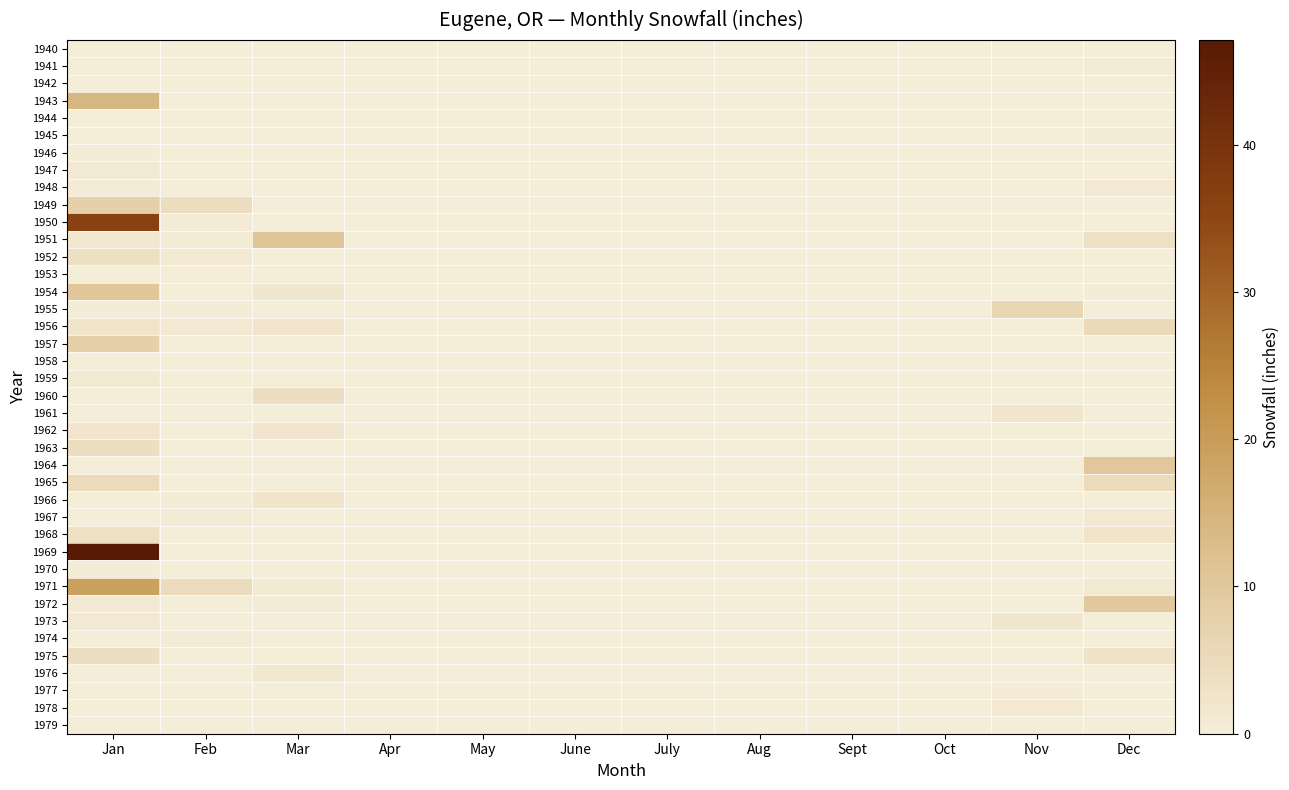

Rank the series at Sept from highest to lowest value.

1940, 1941, 1942, 1943, 1944, 1945, 1946, 1947, 1948, 1949, 1950, 1951, 1952, 1953, 1954, 1955, 1956, 1957, 1958, 1959, 1960, 1961, 1962, 1963, 1964, 1965, 1966, 1967, 1968, 1969, 1970, 1971, 1972, 1973, 1974, 1975, 1976, 1977, 1978, 1979